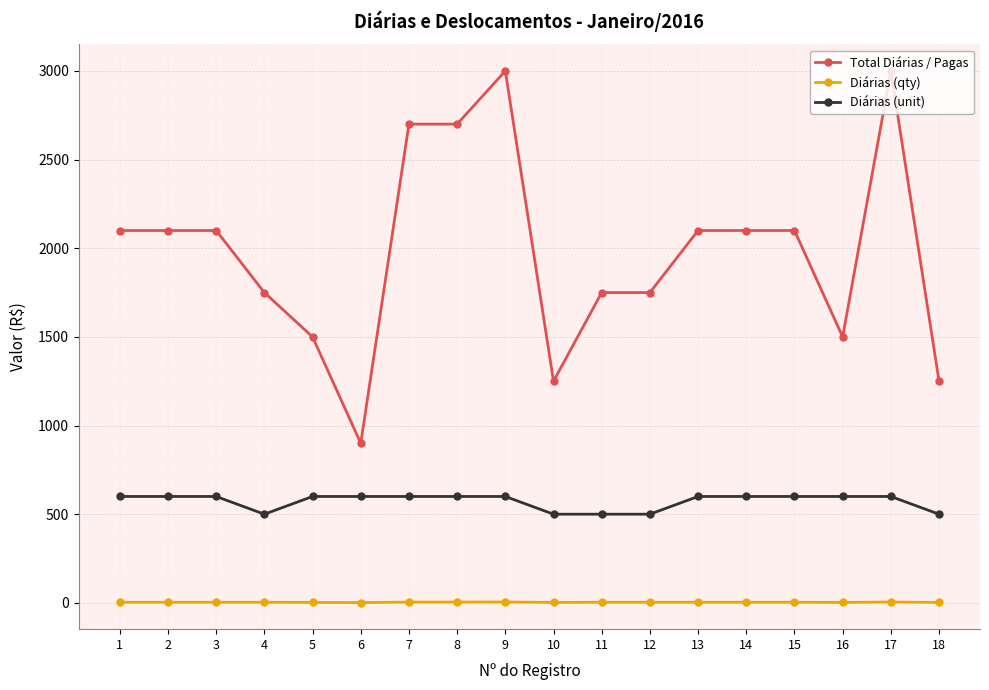

What is the sum of all Diárias (unit) values?

10300.0